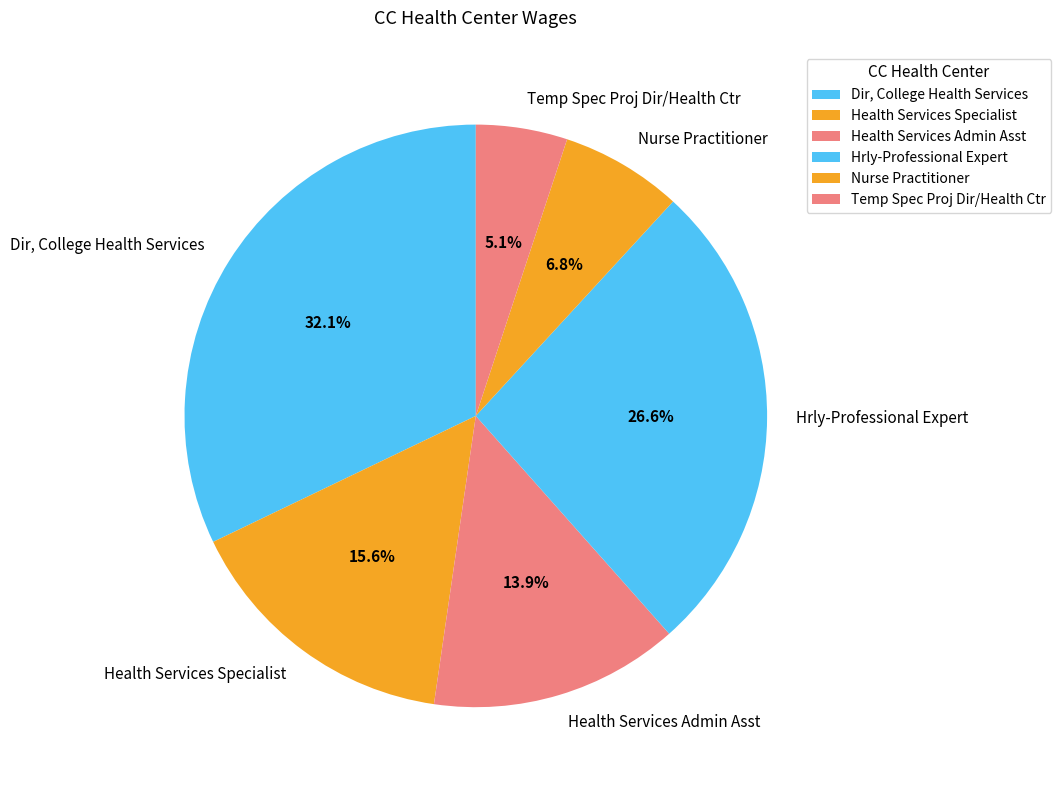

Does Temp Spec Proj Dir/Health Ctr account for over 50% of the chart?

No